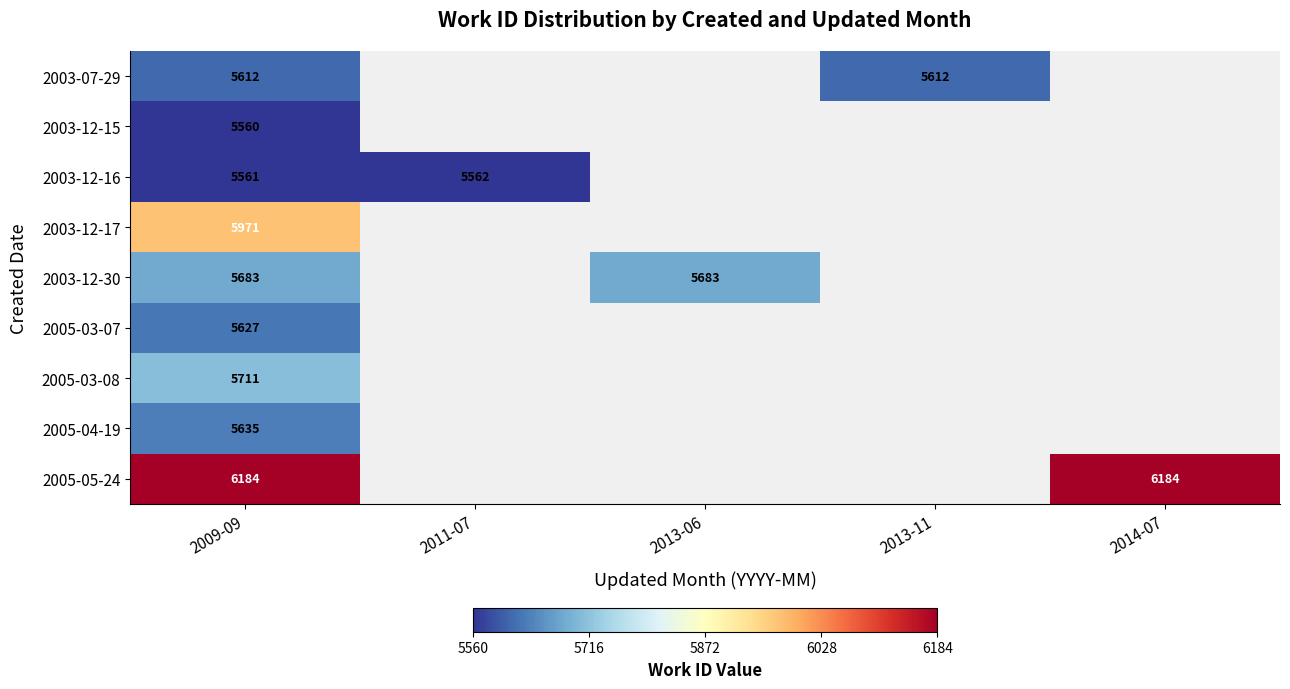

Is it true that 2005-05-24 equals 6184 at 2014-07?

True